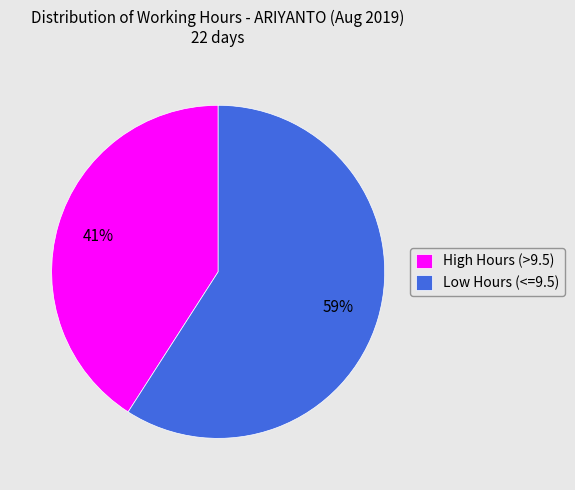

The High Hours (>9.5) slice represents 34% of the pie. True or false?

False